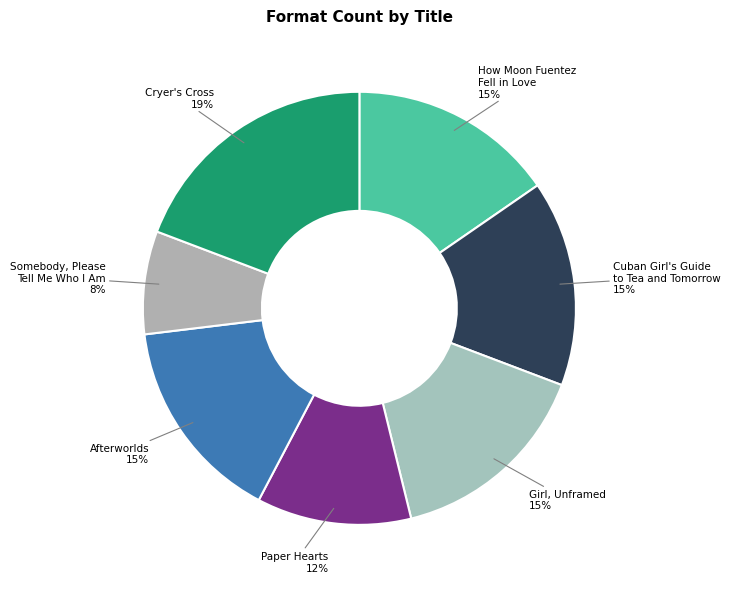

The Cuban Girl's Guide to Tea and Tomorrow slice represents 23% of the pie. True or false?

False